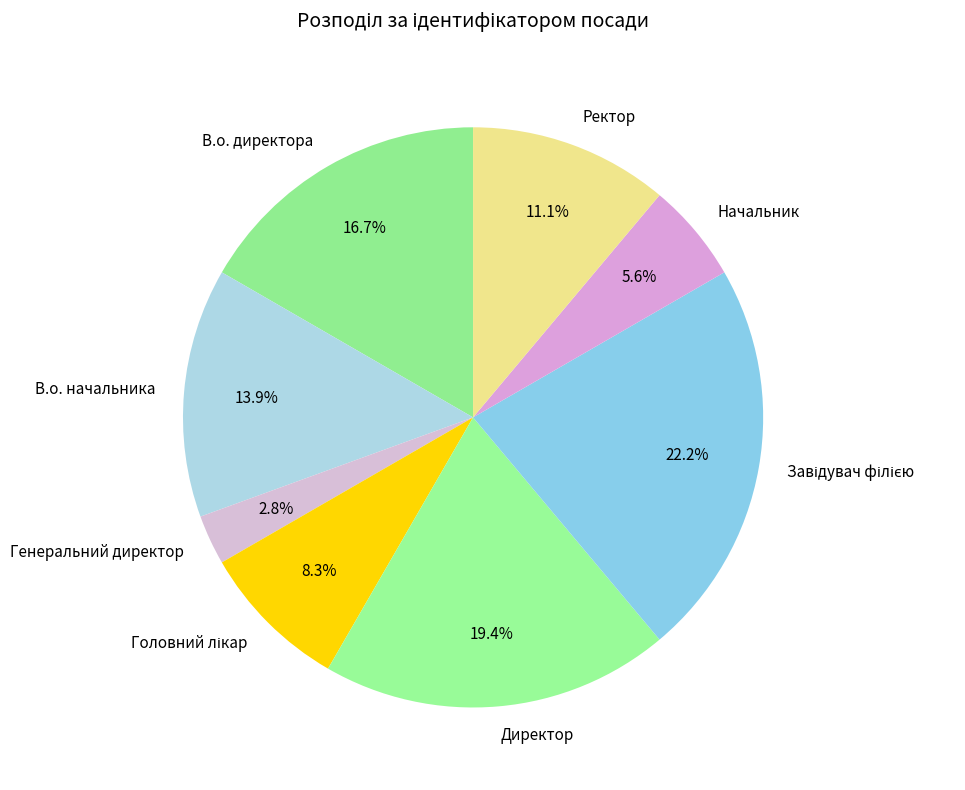

Which has a higher value, Начальник or Генеральний директор?

Начальник